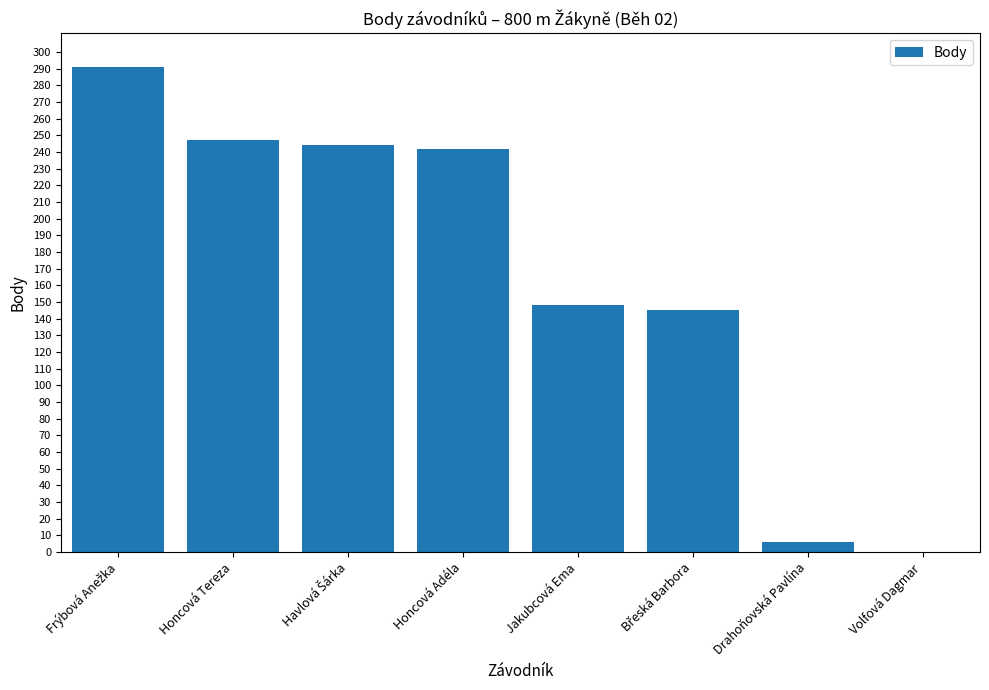

How many positive values are there?

7